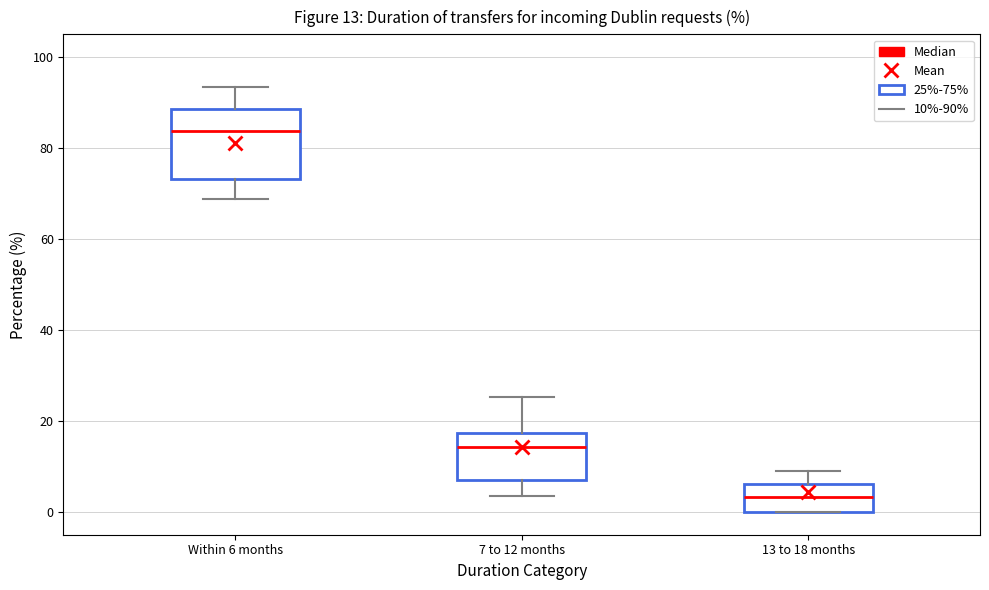

Comparing the boxes themselves (not the whiskers), which one is the tallest?

Within 6 months